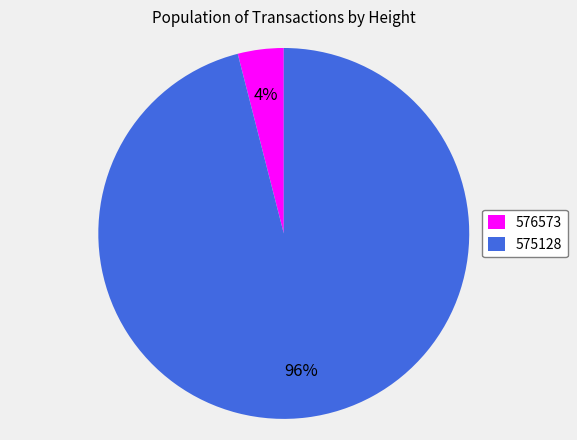

The 575128 slice represents 96% of the pie. True or false?

True